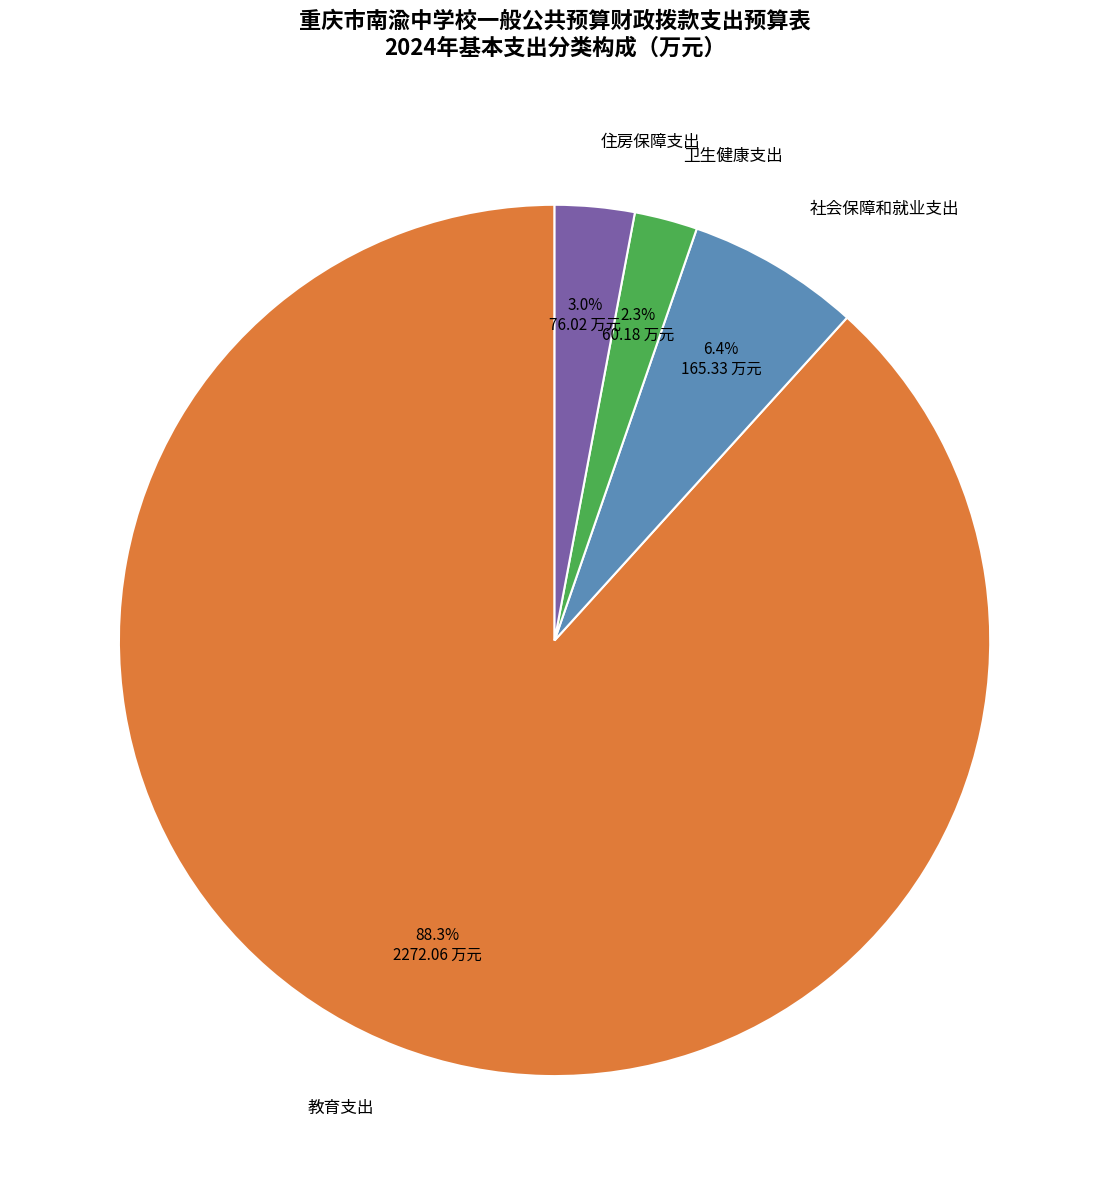

How many slices are in this pie chart?

4